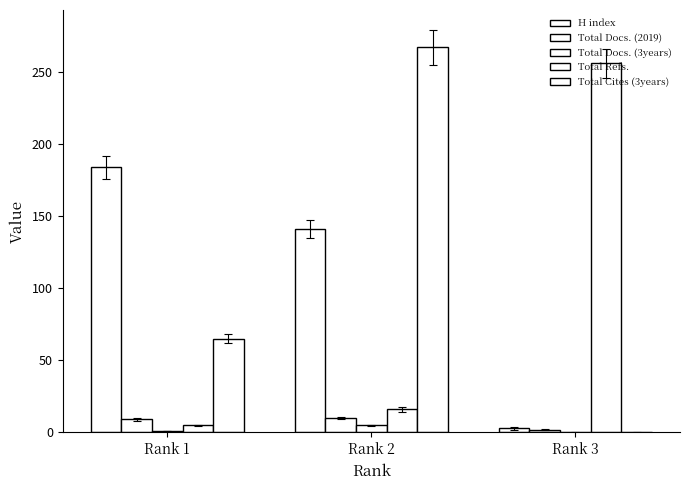

Does the chart contain stacked bars?

No